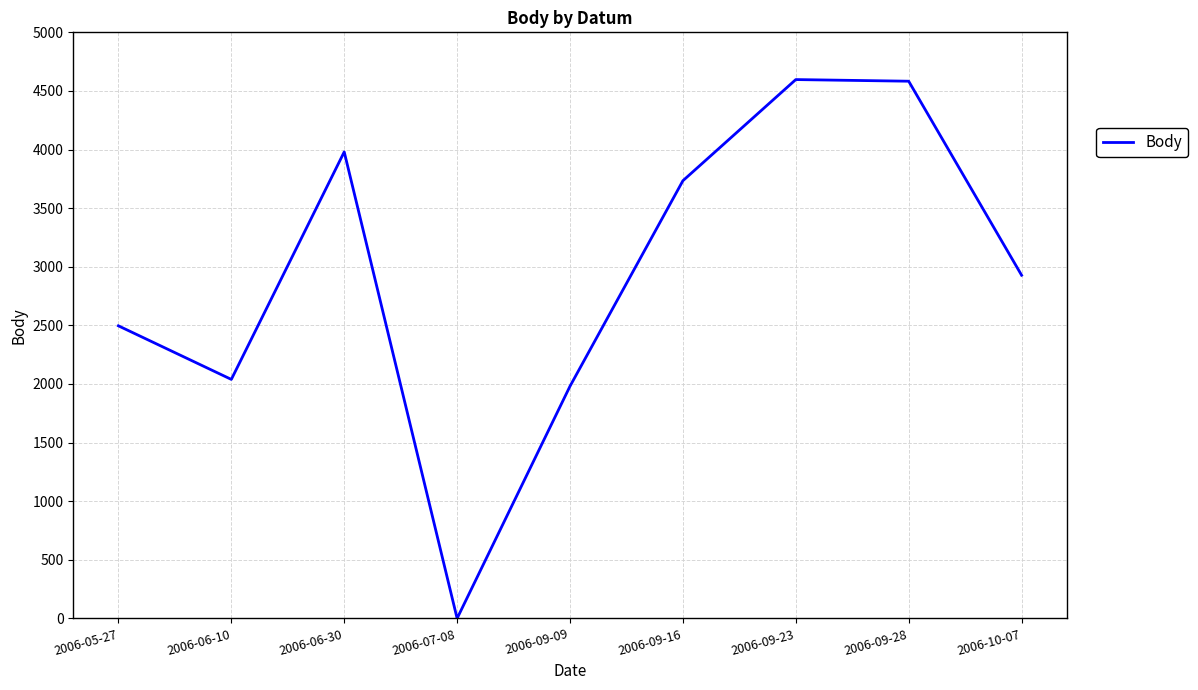

What is the difference between the maximum and minimum values?

4597